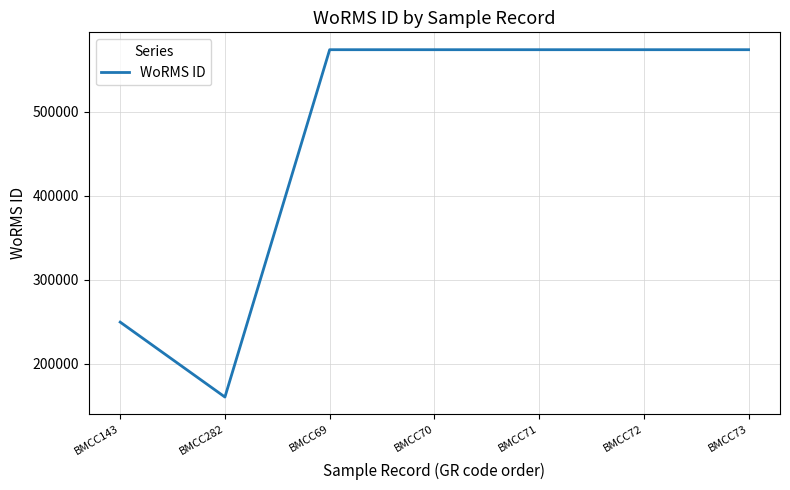

What is the difference between the maximum and minimum values?

413392